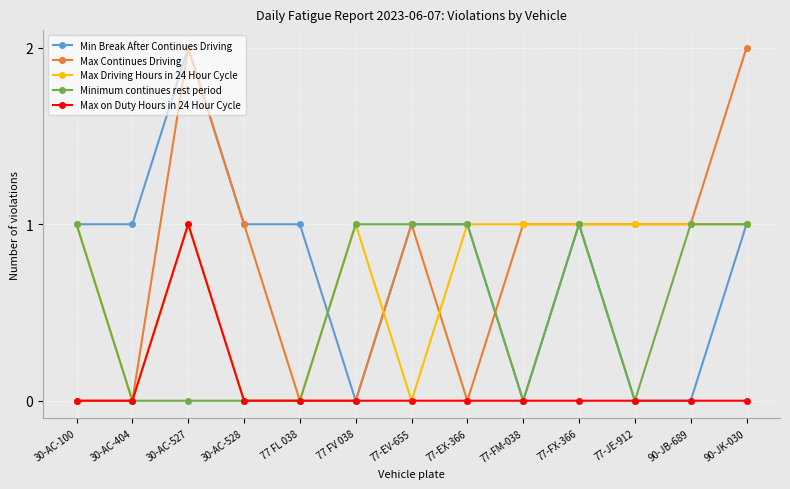

True or false: Max Driving Hours in 24 Hour Cycle has a value of 1 at 90-JB-689.

True